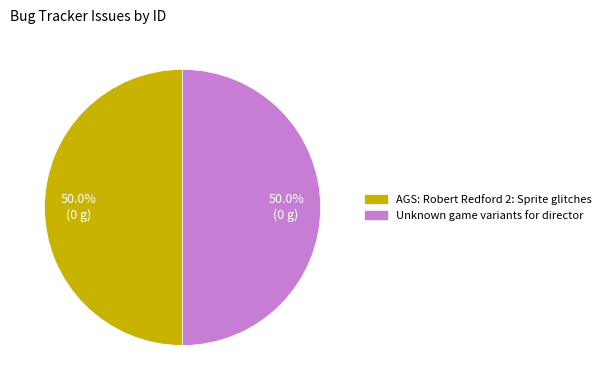

Is it true that AGS: Robert Redford 2: Sprite glitches is 50% of the pie?

True